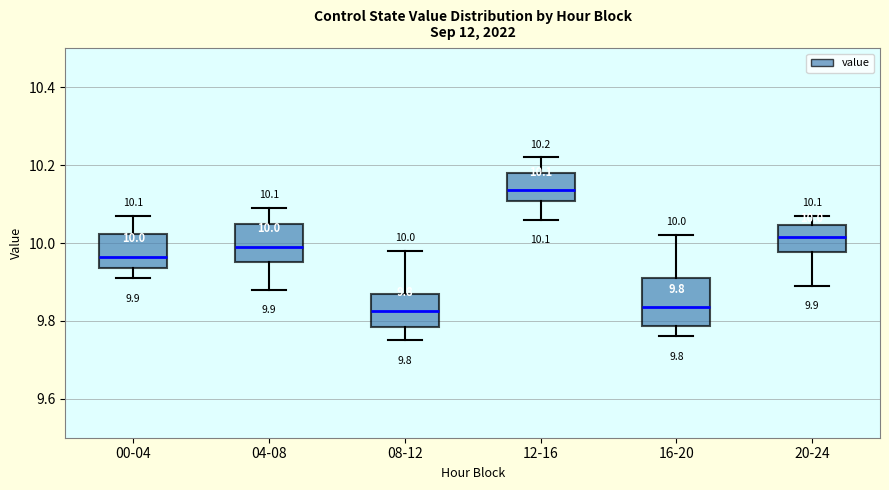

Which box is the tallest, from its lower edge to its upper edge?

16-20